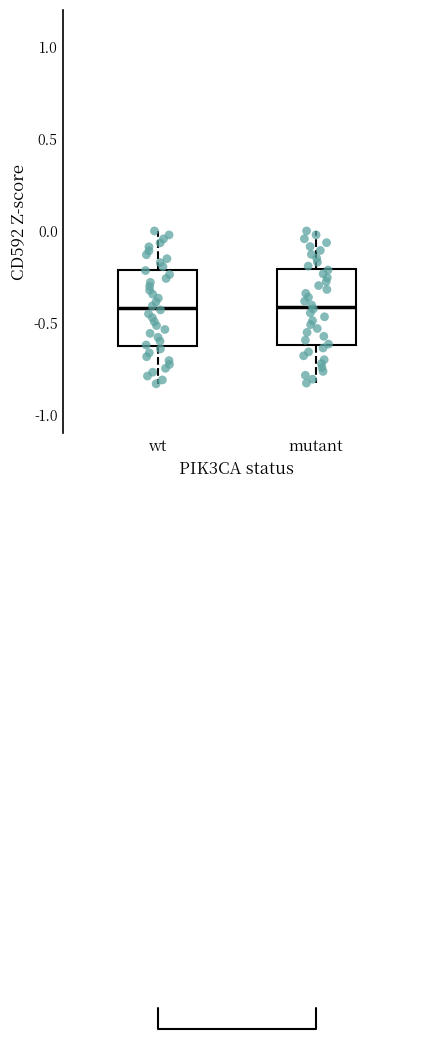

Where does the lower whisker of the box for wt end on the y-axis? The values are not printed on the chart, so give them approximately, as read against the axis.

-0.85